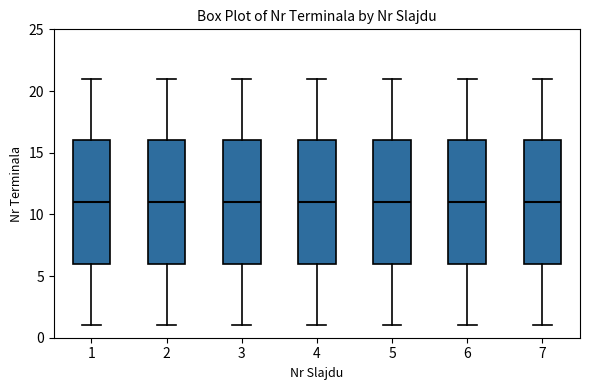

Where does the upper whisker of the box at x = 5 end on the y-axis? The values are not printed on the chart, so give them approximately, as read against the axis.

21